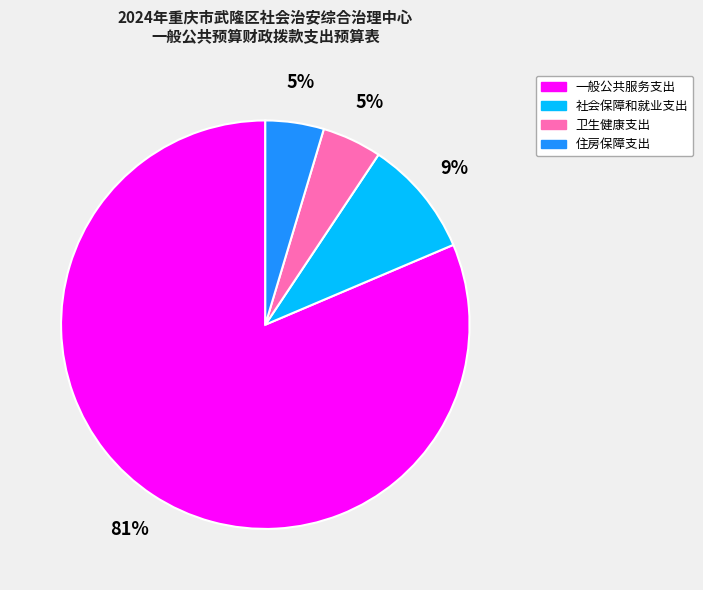

Which slice is the largest?

一般公共服务支出